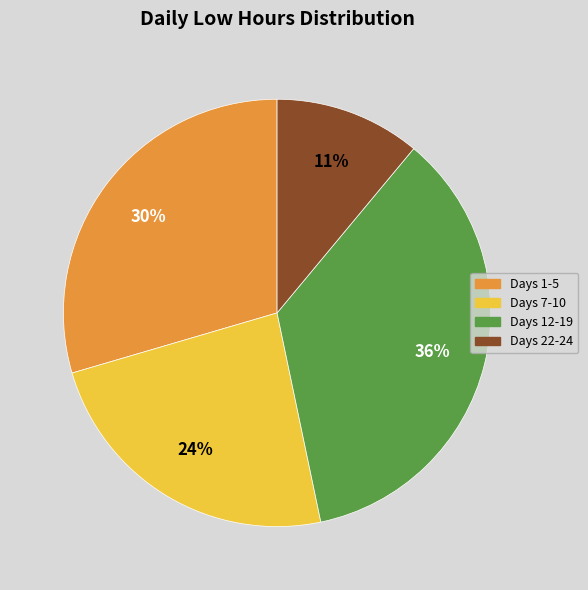

To the nearest percent, what is the difference between the largest and smallest slice percentages?

25%